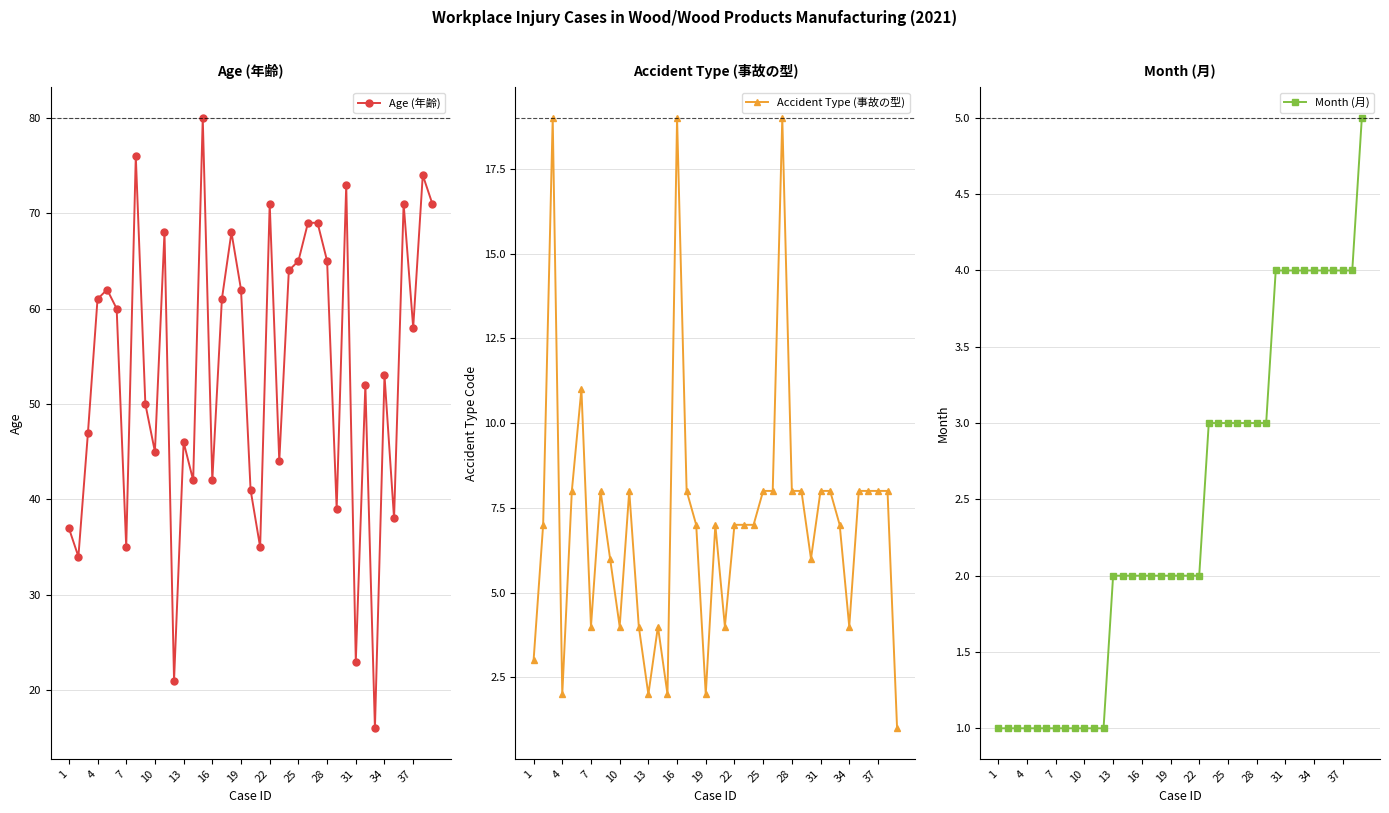

Reading left to right, list all the values displayed in this chart.

Age (年齢): 37	34	47	61	62	60	35	76	50	45	68	21	46	42	80	42	61	68	62	41	35	71	44	64	65	69	69	65	39	73	23	52	16	53	38	71	58	74	71
Accident Type (事故の型): 3	7	19	2	8	11	4	8	6	4	8	4	2	4	2	19	8	7	2	7	4	7	7	7	8	8	19	8	8	6	8	8	7	4	8	8	8	8	1
Month (月): 1	1	1	1	1	1	1	1	1	1	1	1	2	2	2	2	2	2	2	2	2	2	3	3	3	3	3	3	3	4	4	4	4	4	4	4	4	4	5